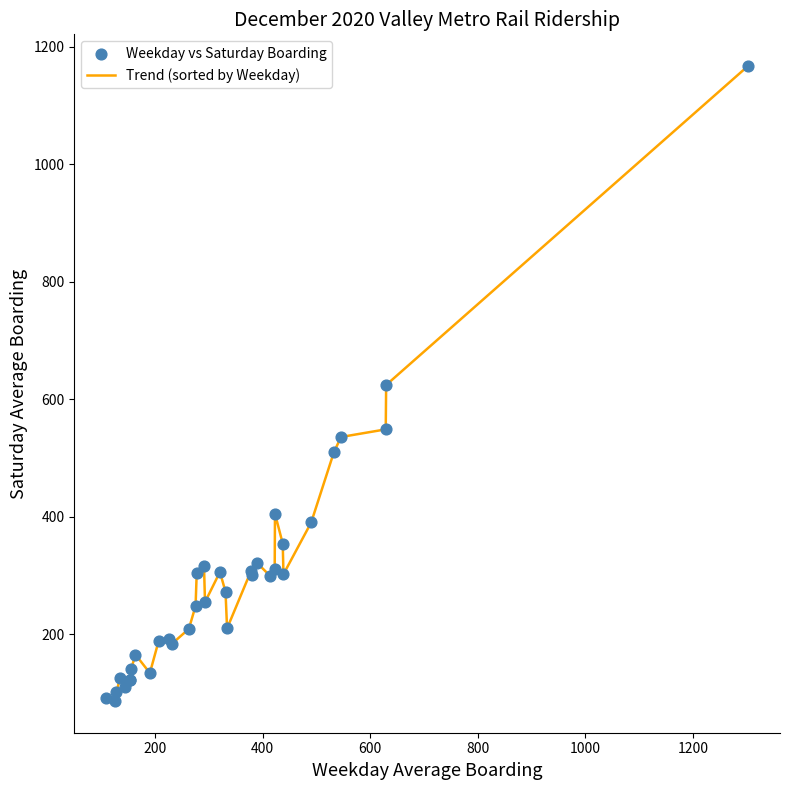

What is the difference between the maximum and minimum values?

1080.5